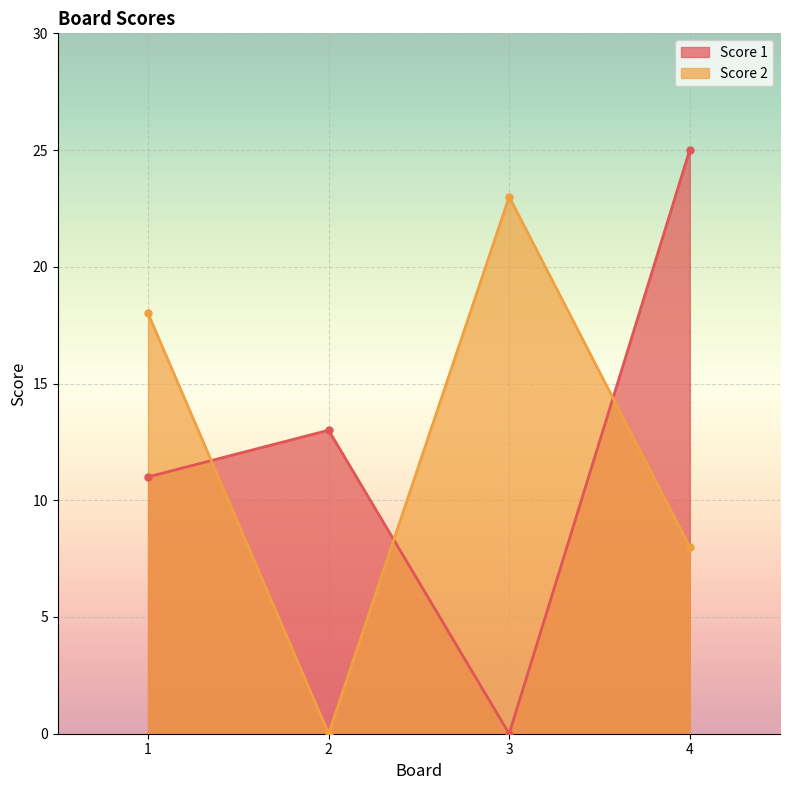

Reading right to left, transcribe all the data shown in this chart.

Score 1: 4=25	3=0	2=13	1=11
Score 2: 4=8	3=23	2=0	1=18